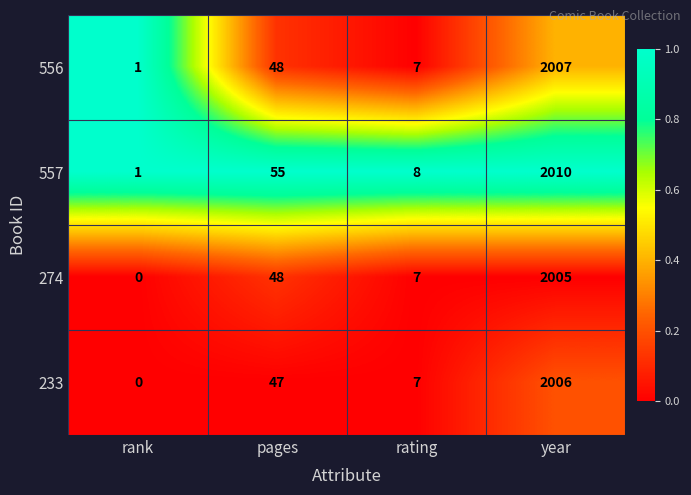

What is the sum of the 274 values at rating and year?

2012